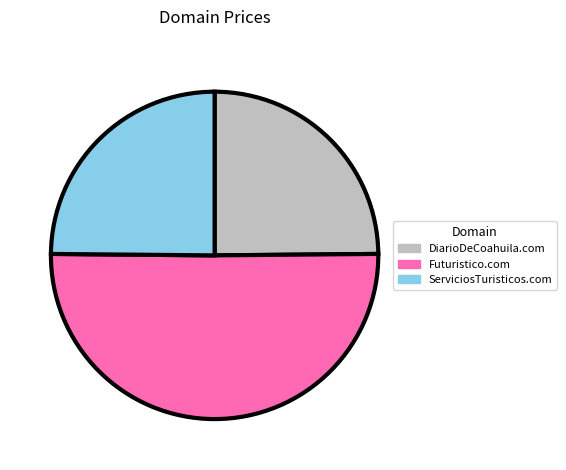

Which slice represents more than half of the pie?

Futuristico.com